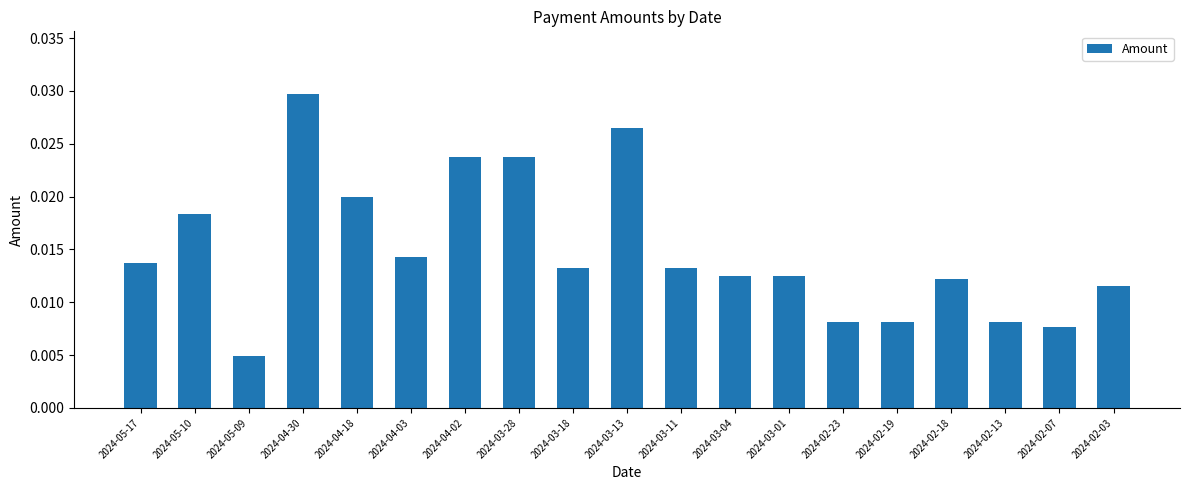

What is the label of the 4th bar from the right?

2024-02-18